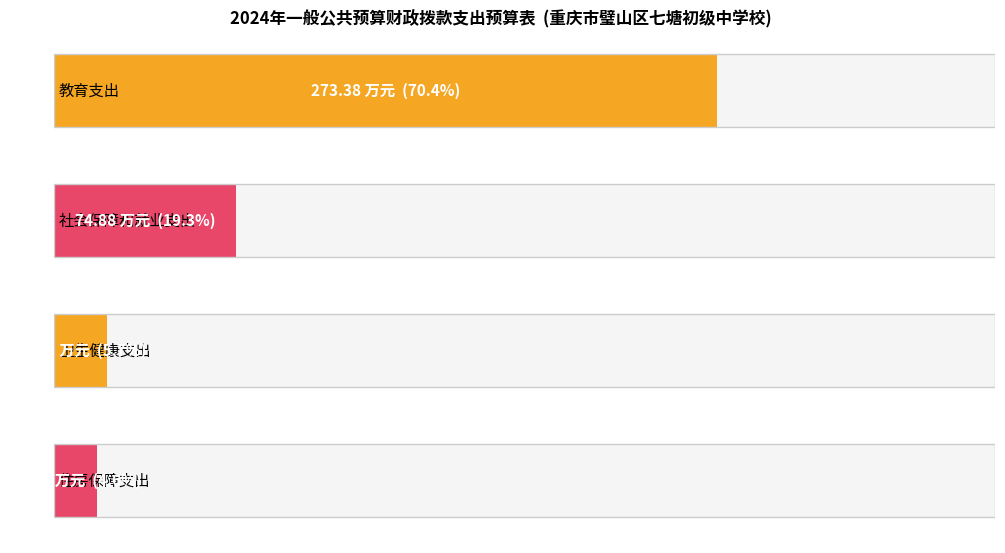

How many categories are shown in the chart?

4